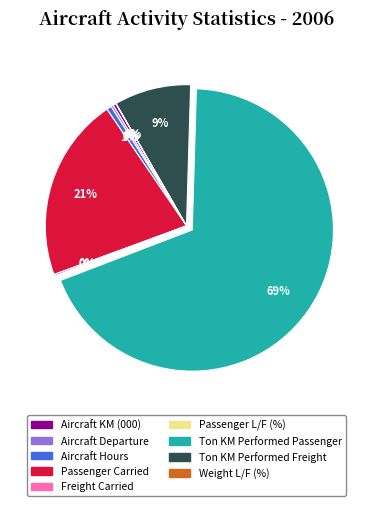

To the nearest percent, what is the difference between the largest and smallest slice percentages?

69%